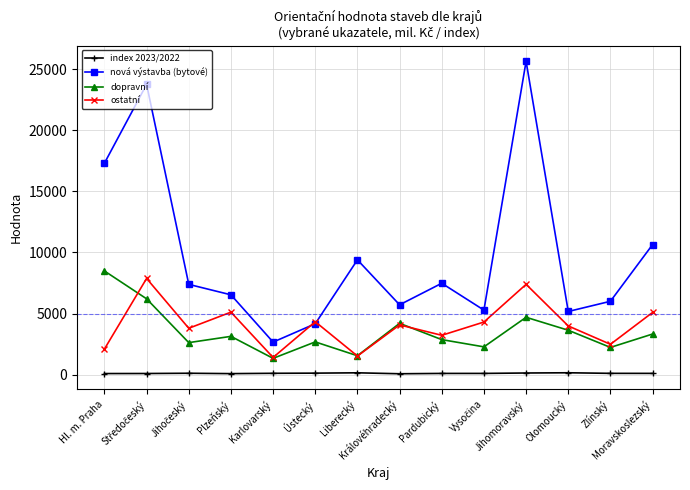

True or false: index 2023/2022 and nová výstavba (bytové) cross at least once.

False